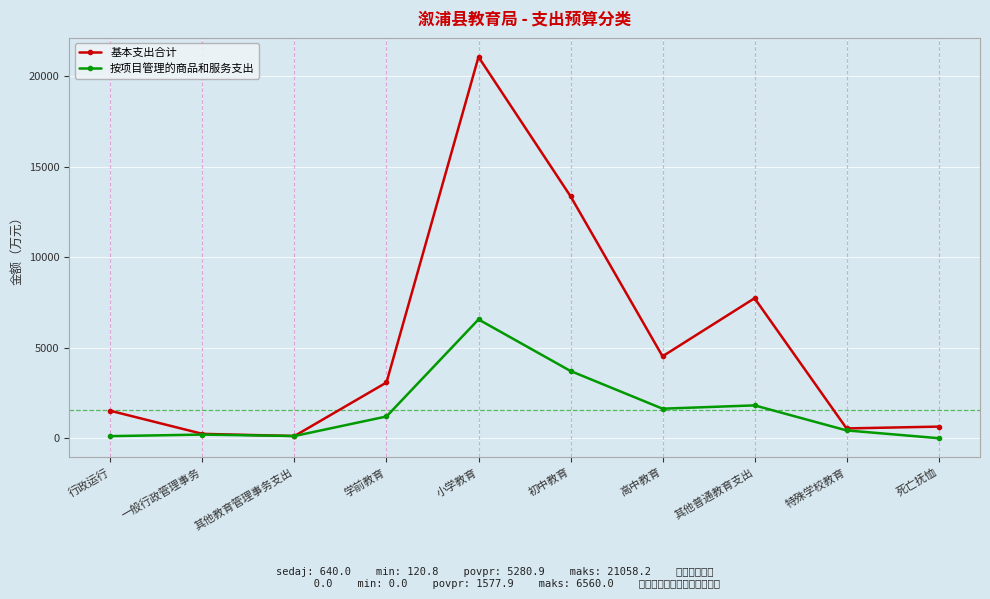

True or false: 按项目管理的商品和服务支出 has a value of 1813.0 at 其他普通教育支出.

True